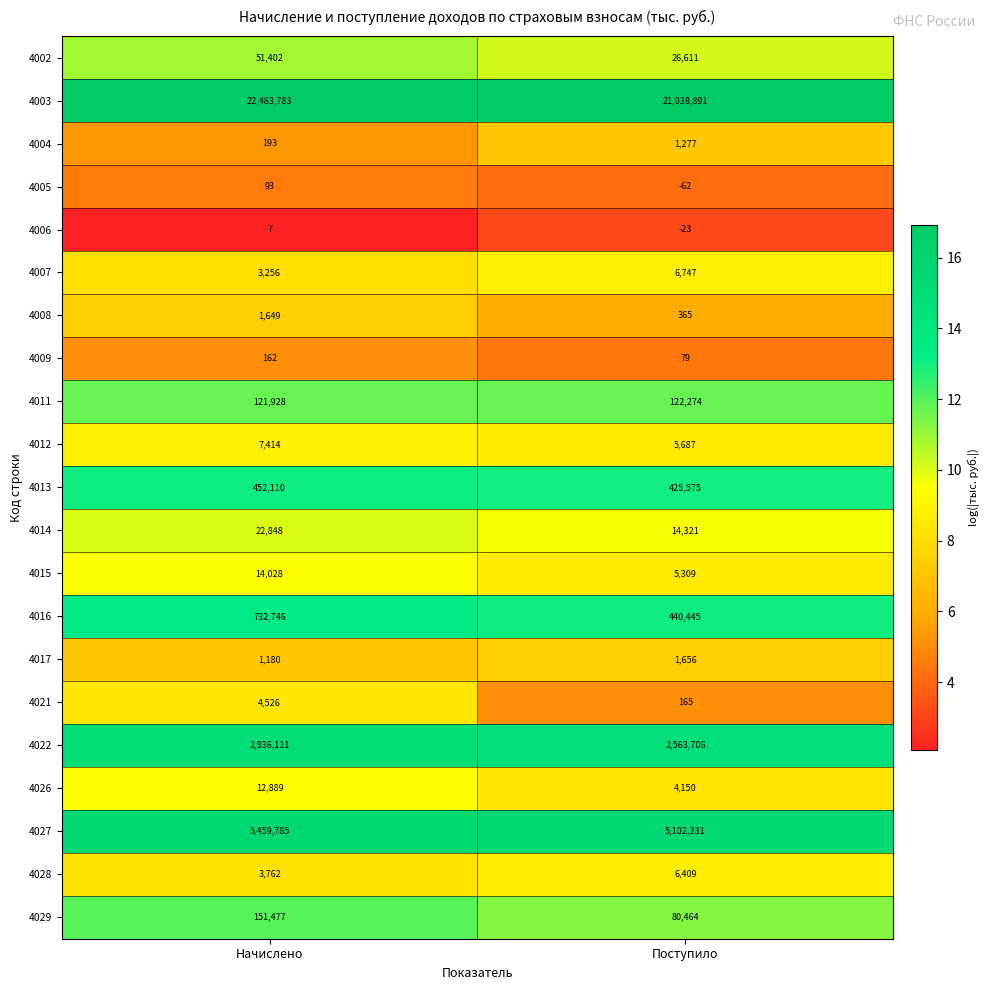

Which series has the widest spread of values?

4003